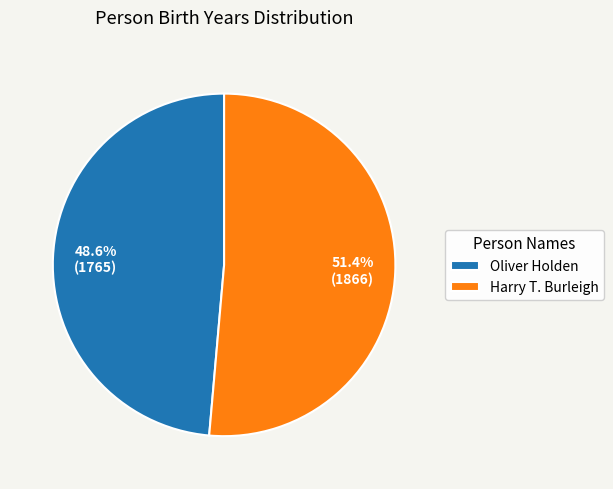

Approximately how many times larger is the value at Harry T. Burleigh compared to Oliver Holden?

1.1